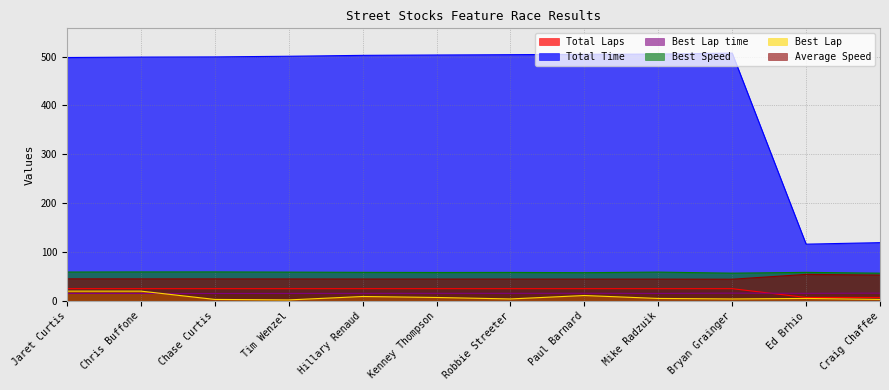

The Best Speed series shows 81.4 at Paul Barnard. True or false?

False